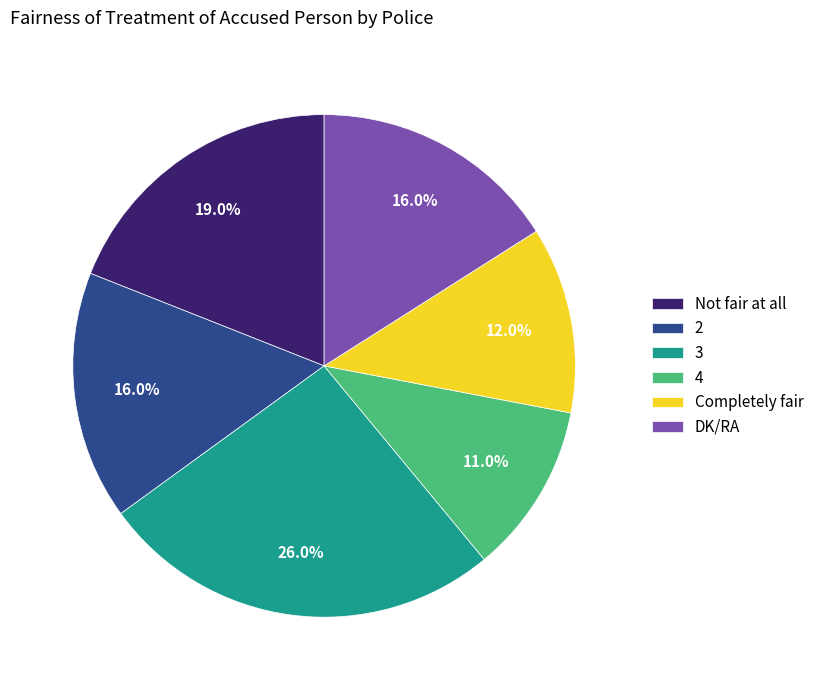

Count the number of slices in the pie.

6